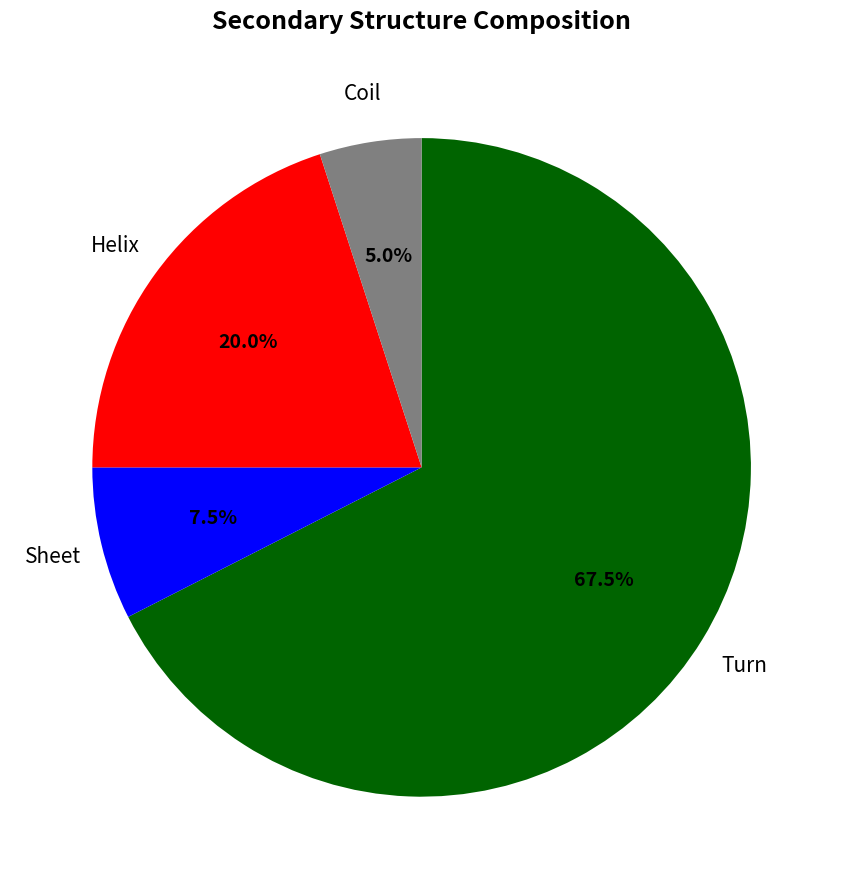

Does any single category account for the majority?

Yes